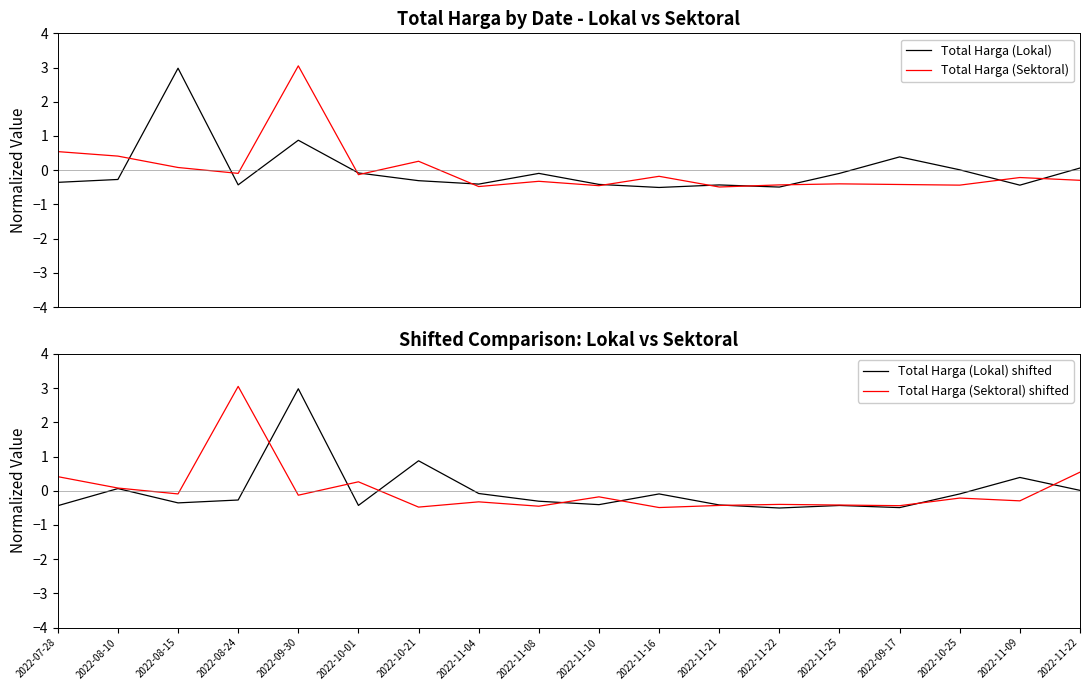

Which series has the widest spread of values?

Total Harga (Sektoral)